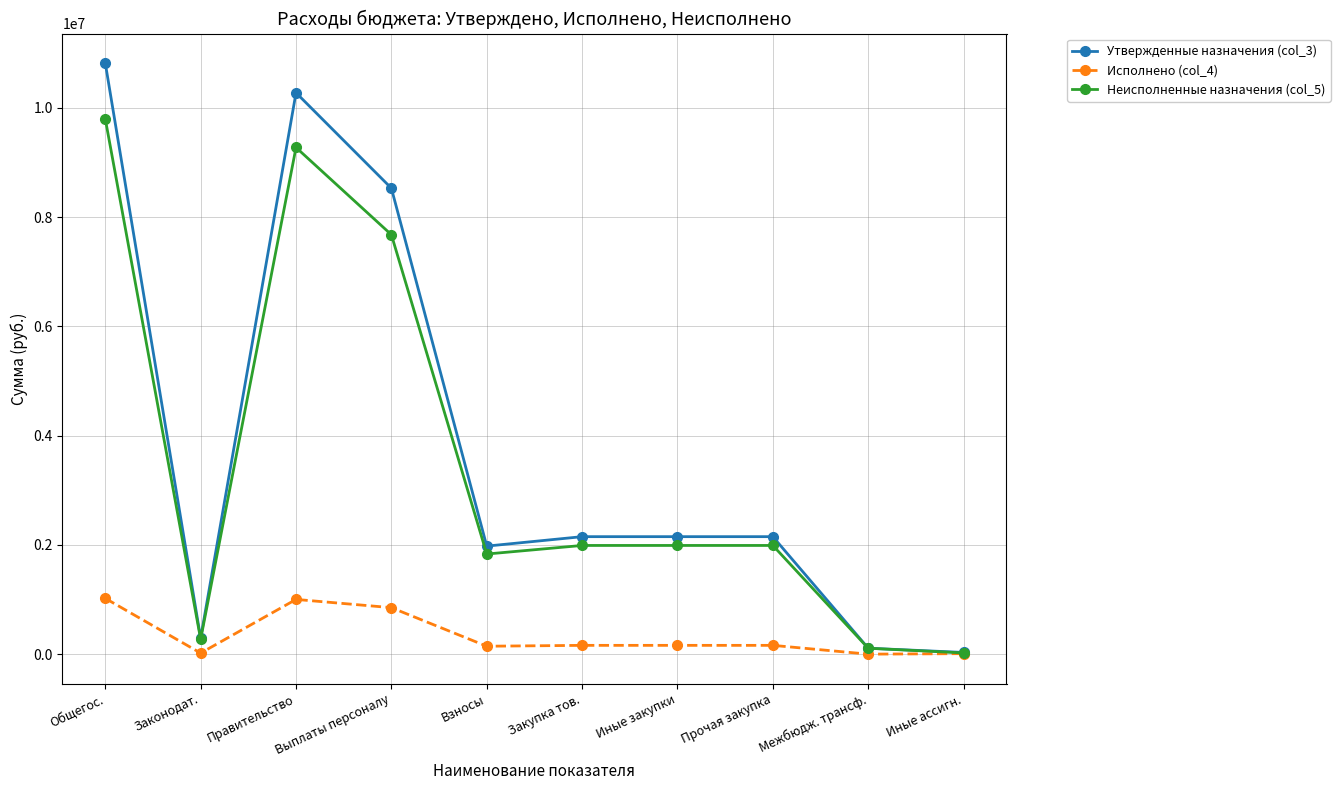

What position from the left is Выплаты персоналу?

4